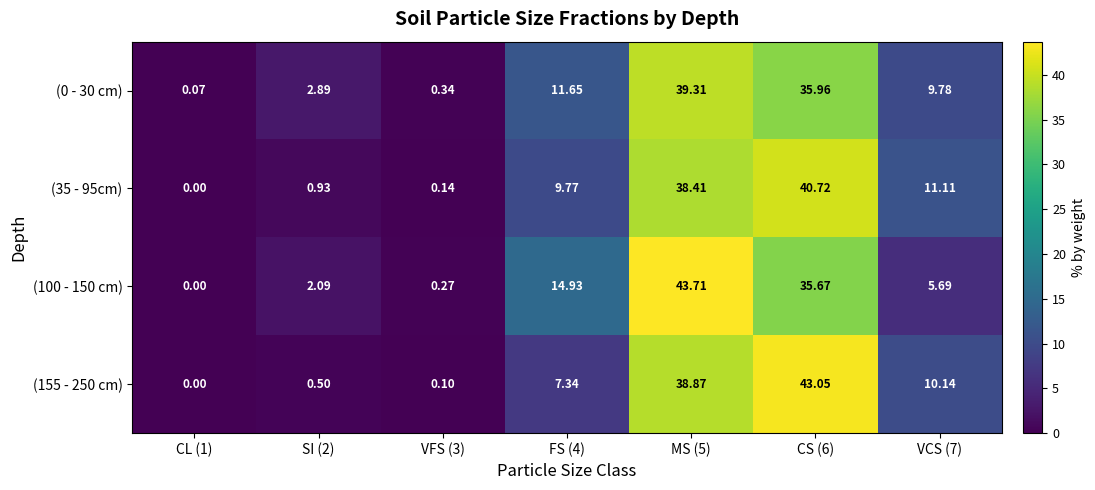

Is the value of (0 - 30 cm) at VFS (3) greater than the value of (100 - 150 cm) at FS (4)?

No